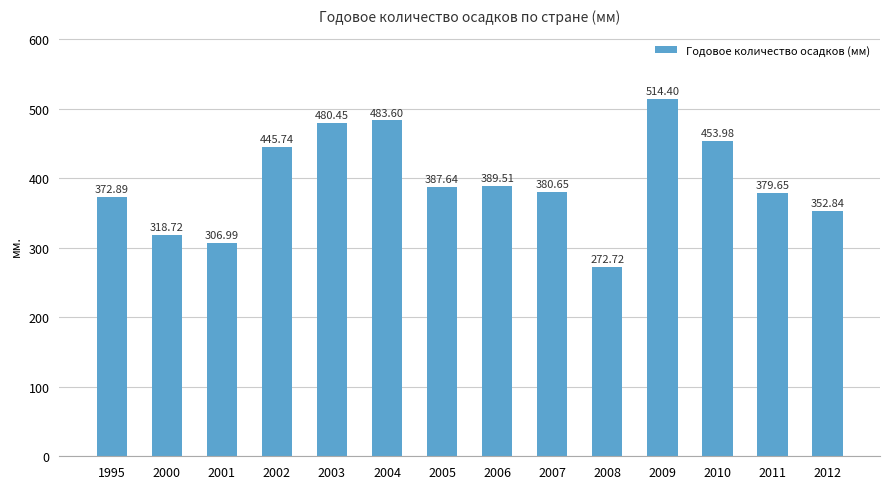

What is the maximum value shown in the chart?

514.4